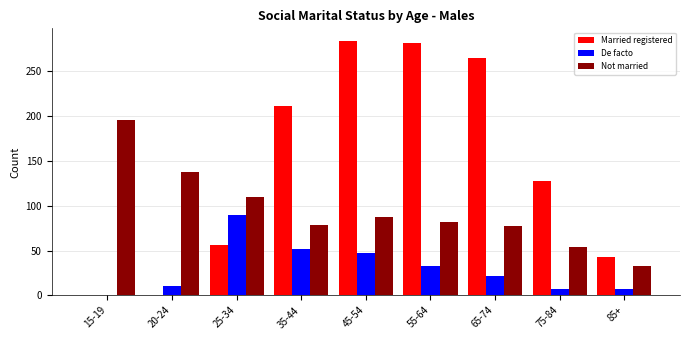

True or false: De facto has a value of 12 at 35-44.

False